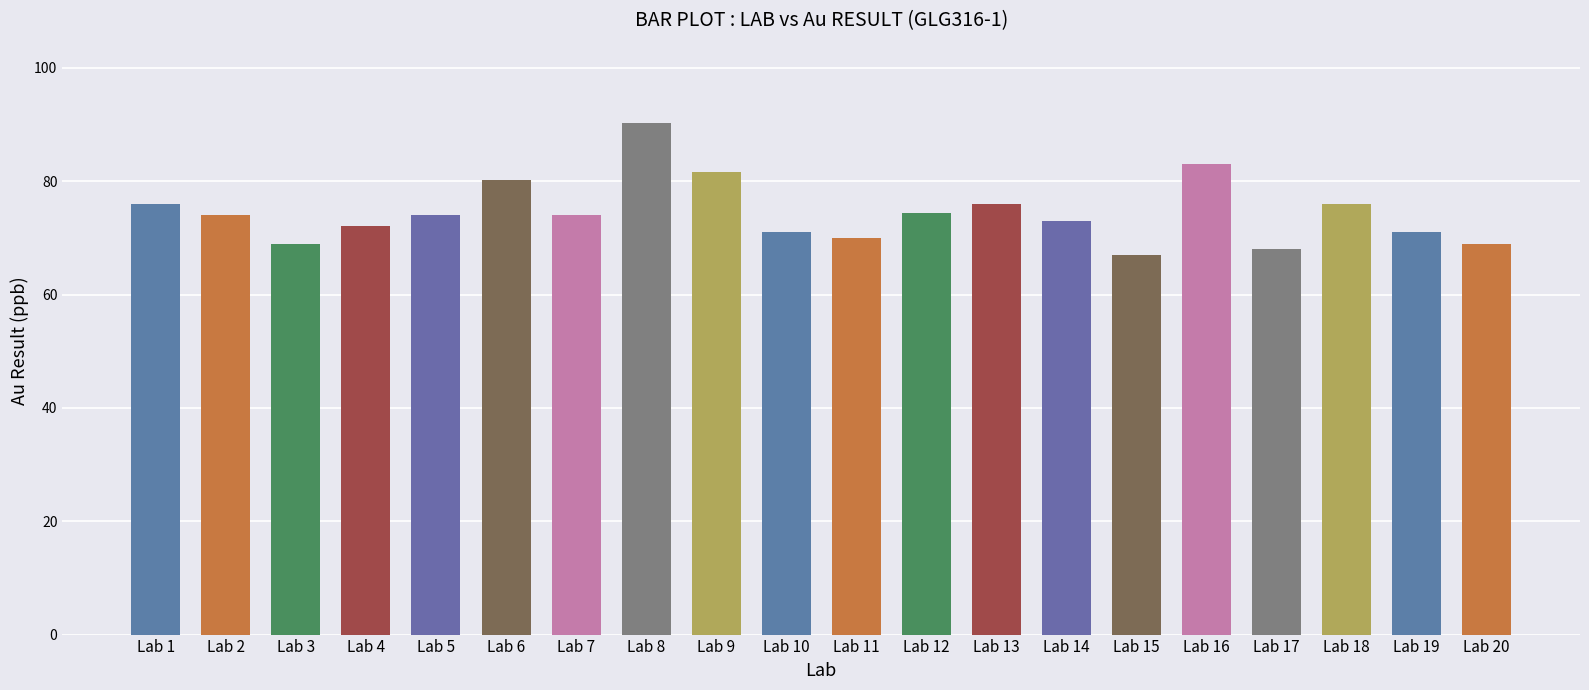

What is the maximum value shown in the chart?

90.2